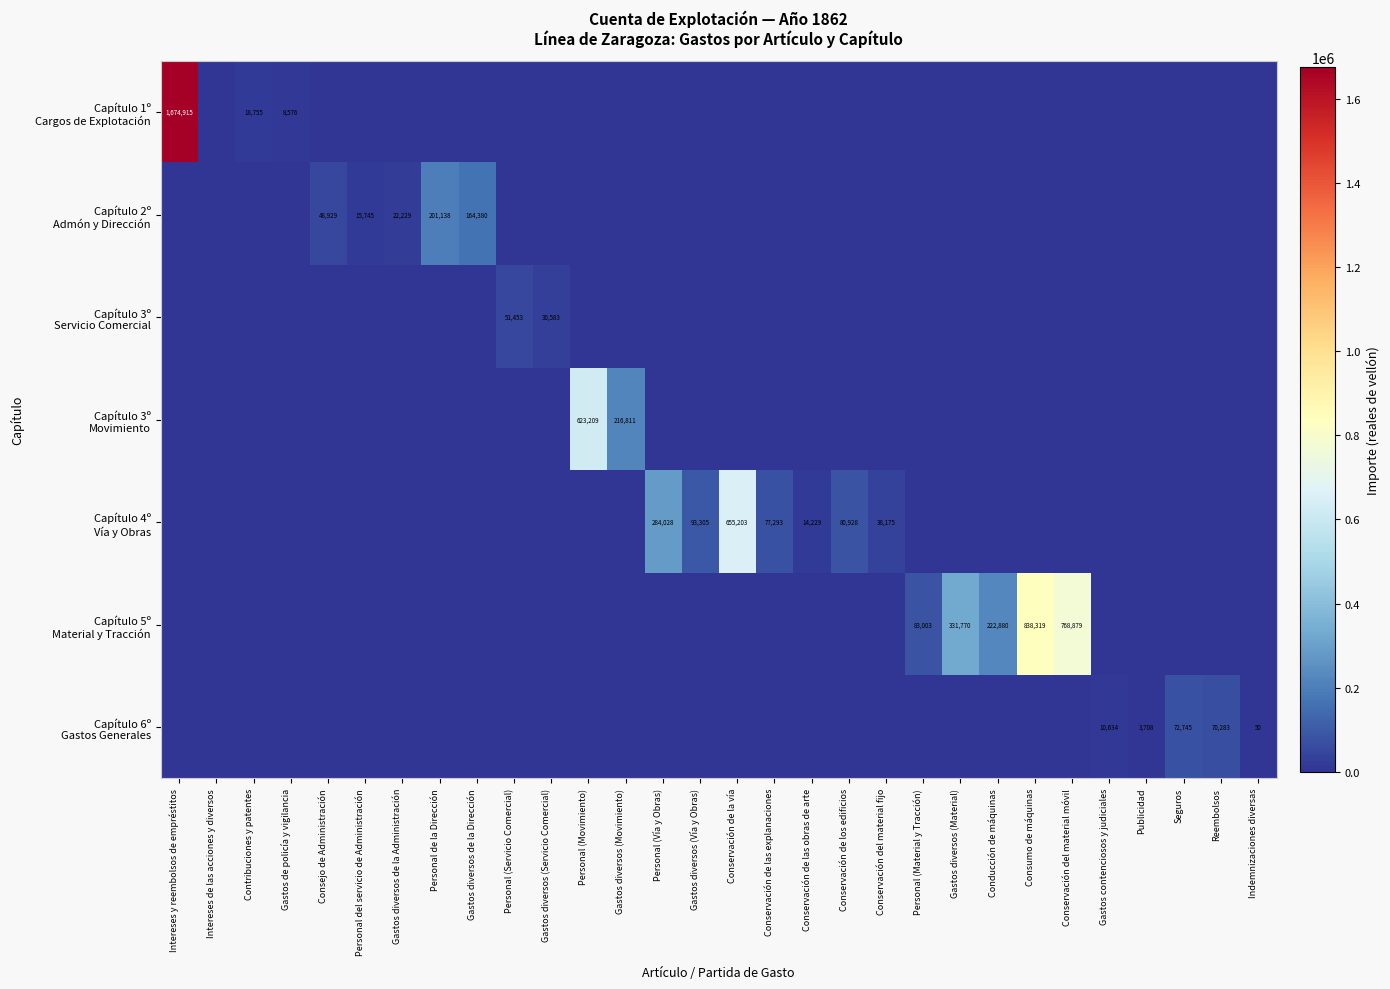

How many series are shown in this chart?

7